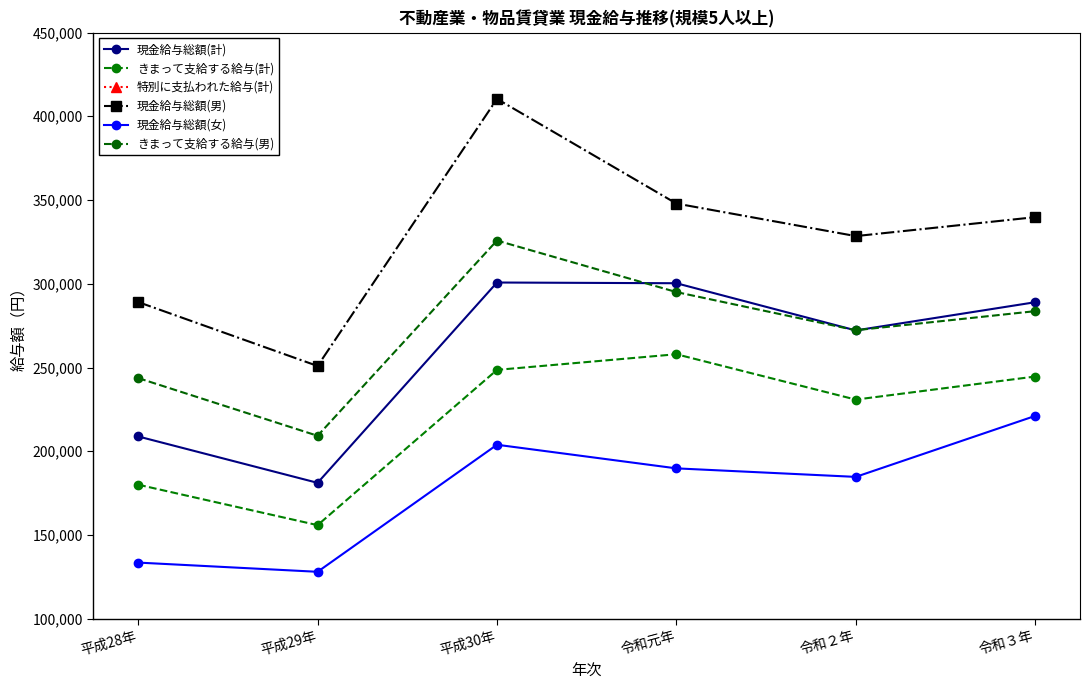

What is the label of the 5th point from the left?

令和２年